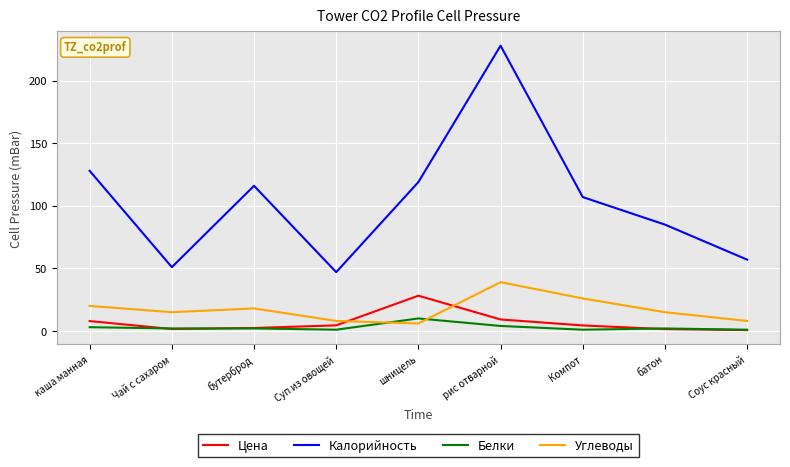

Is the value of Цена at каша манная greater than the value of Углеводы at рис отварной?

No